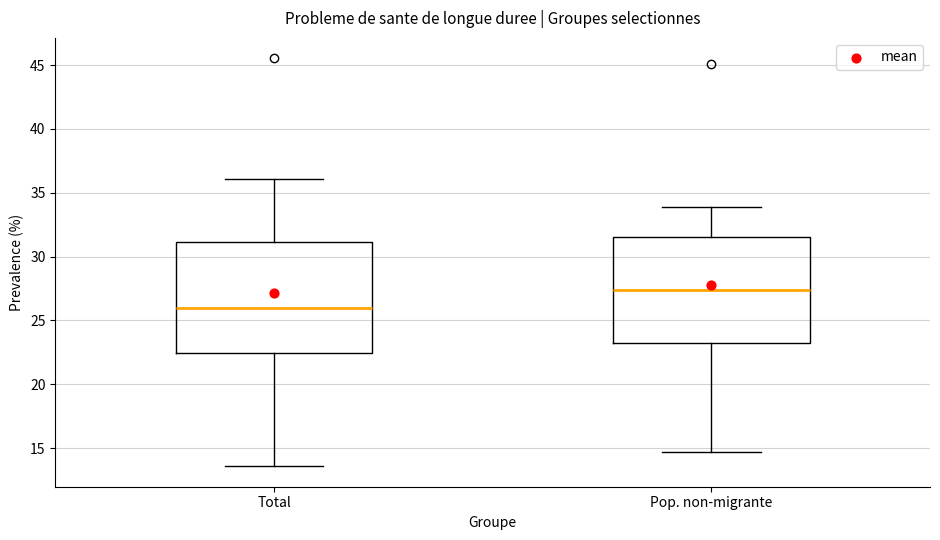

Where does the median line of the box for Pop. non-migrante sit on the y-axis? The values are not printed on the chart, so give them approximately, as read against the axis.

27.5